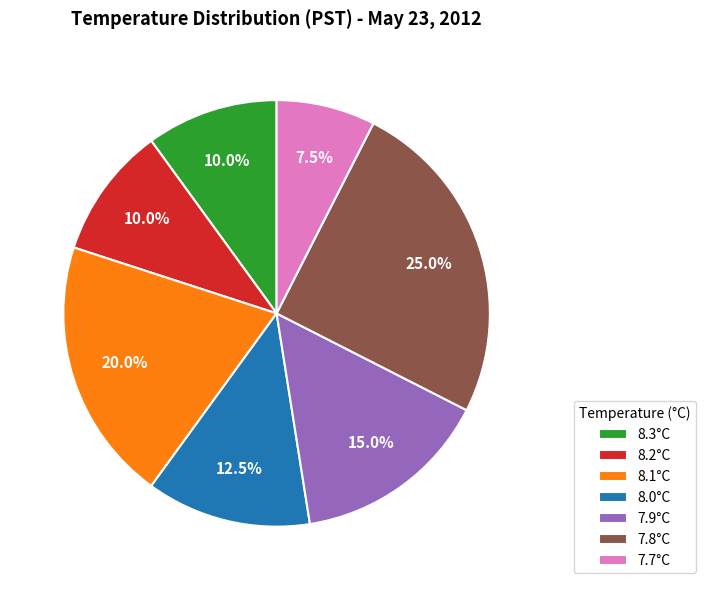

Which has a higher value, 7.9°C or 8.1°C?

8.1°C